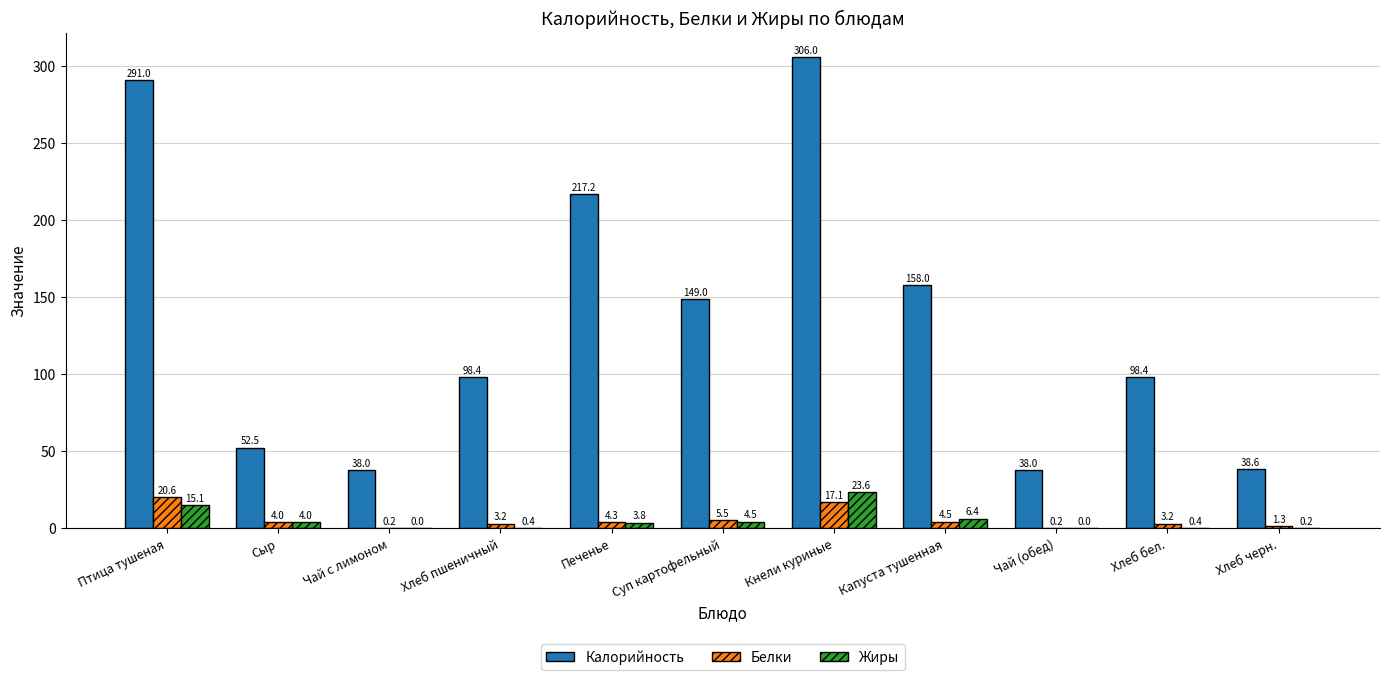

What is the average value of the Жиры series?

5.3